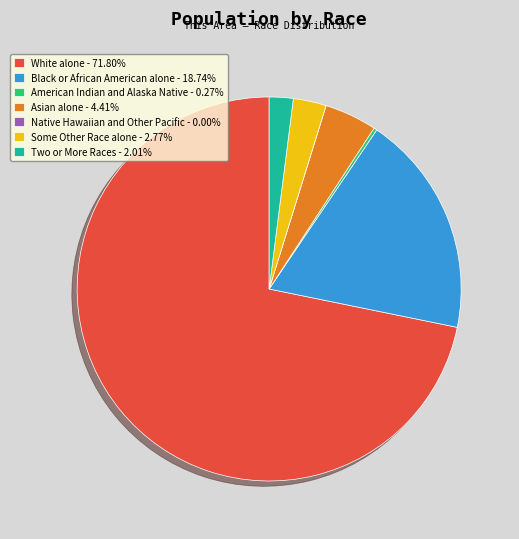

Combined, do Black or African American alone and Some Other Race alone account for over 50%?

No